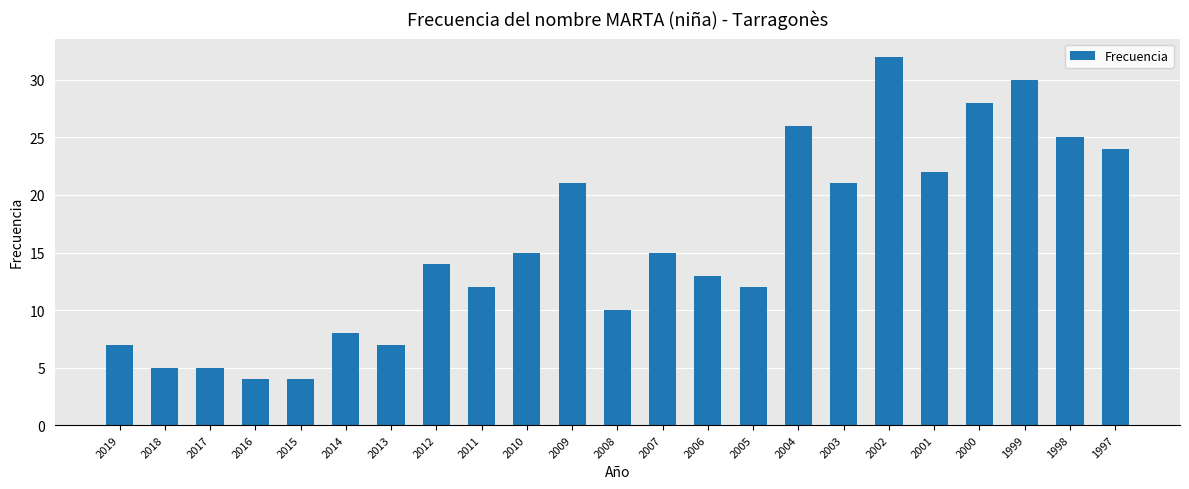

How many series are shown in this chart?

1